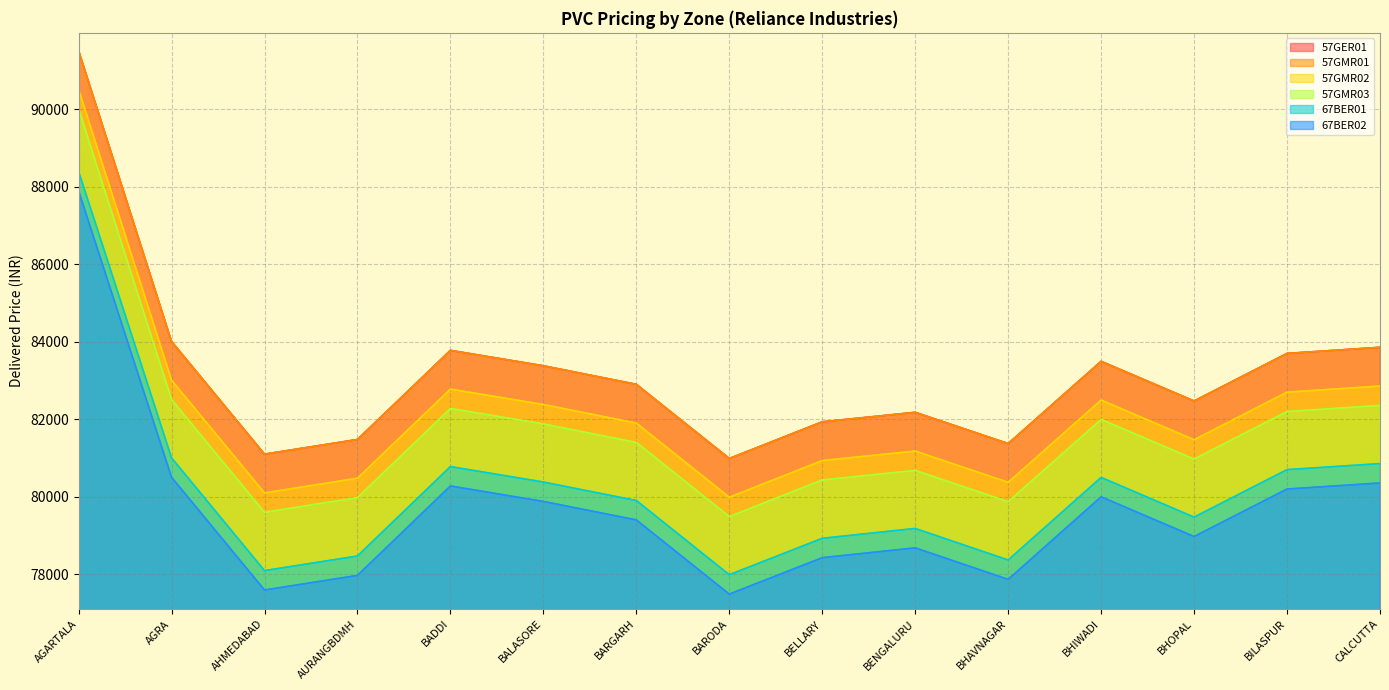

How many series are shown in this chart?

6